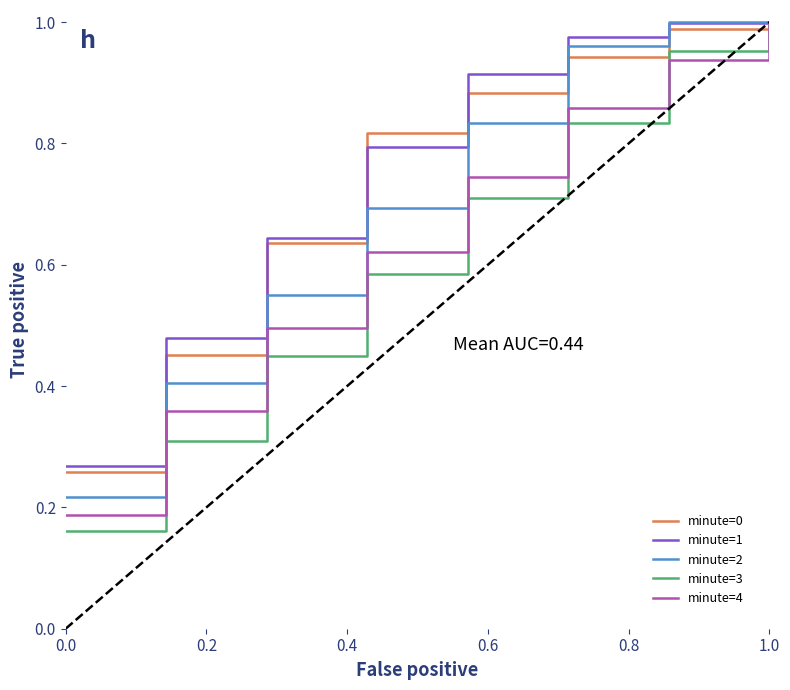

What is the sum of all minute=1 values?

6.1